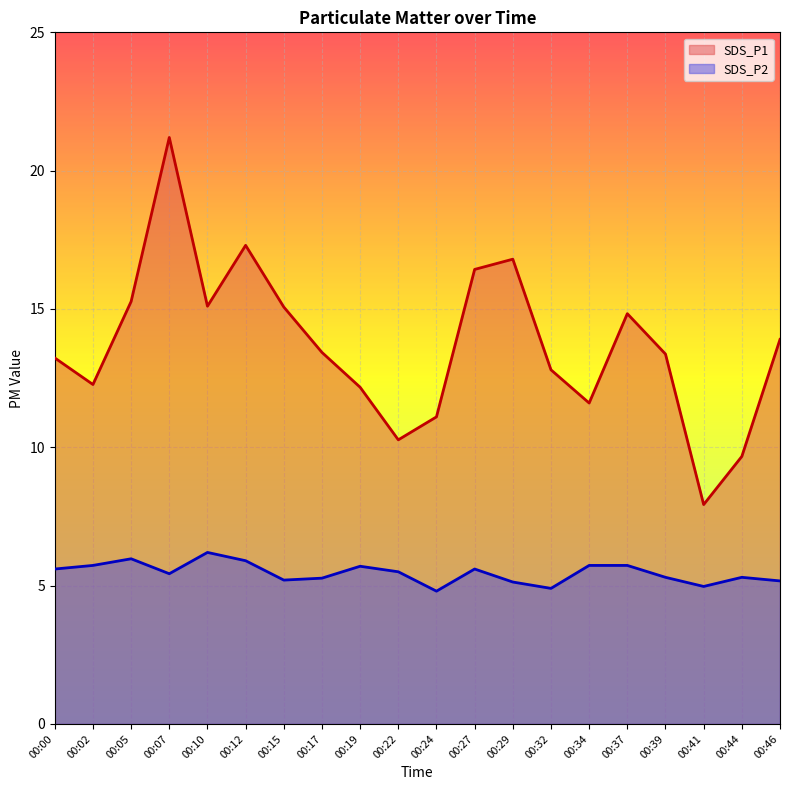

What is the spread (max minus min) of values at 00:37?

9.1